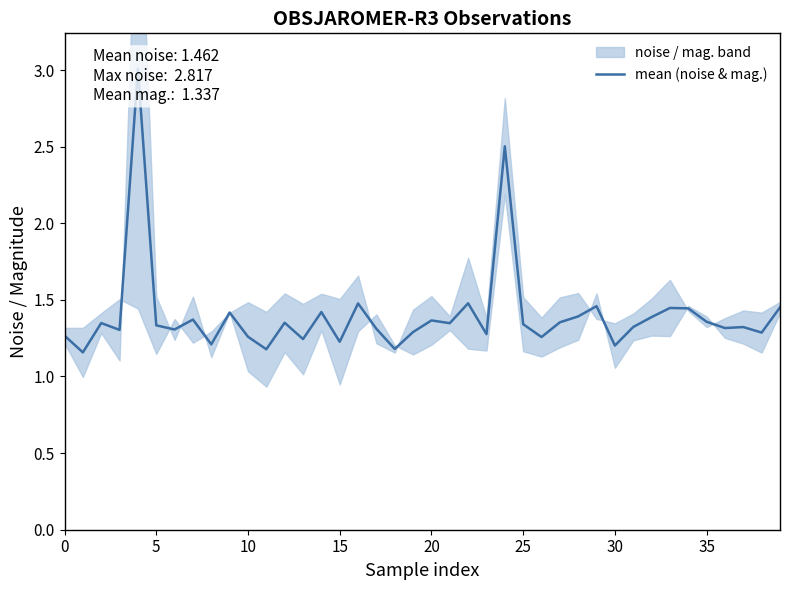

What is the change in value from 18 to 24?

+1.3